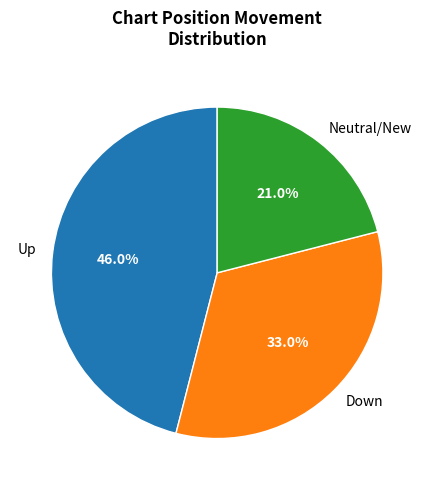

Do Down and Up together represent more than half of the pie?

Yes